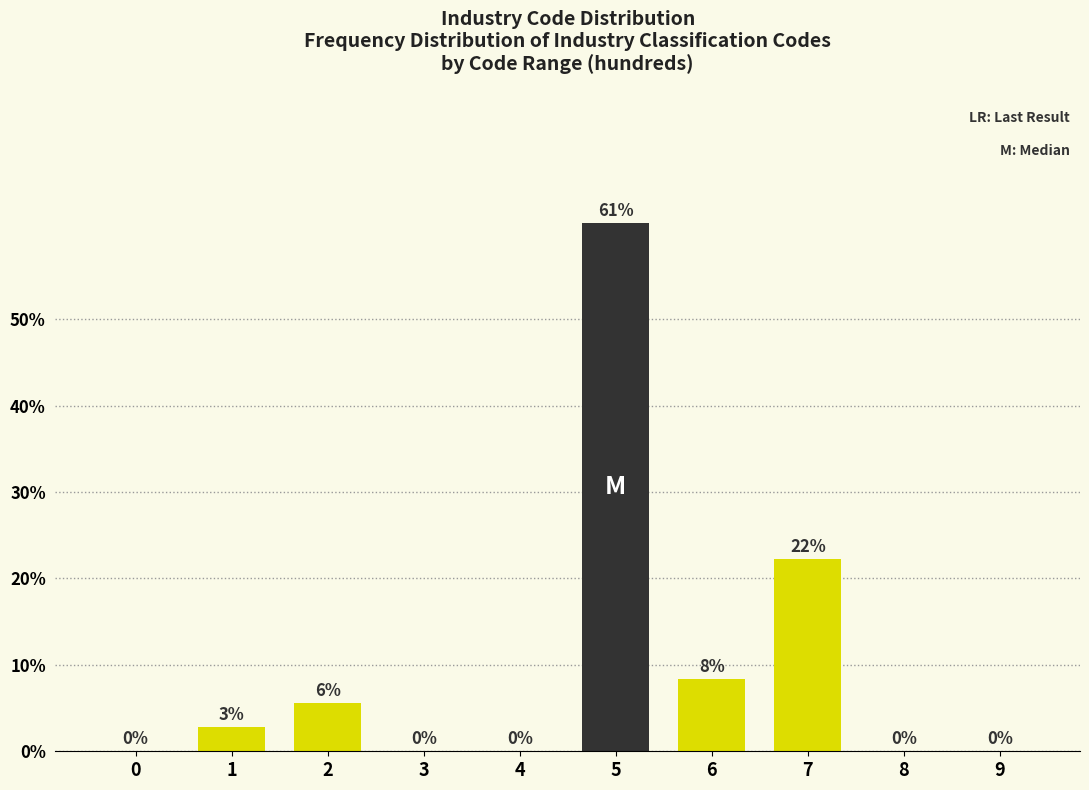

Which label corresponds to the largest value in the chart?

5